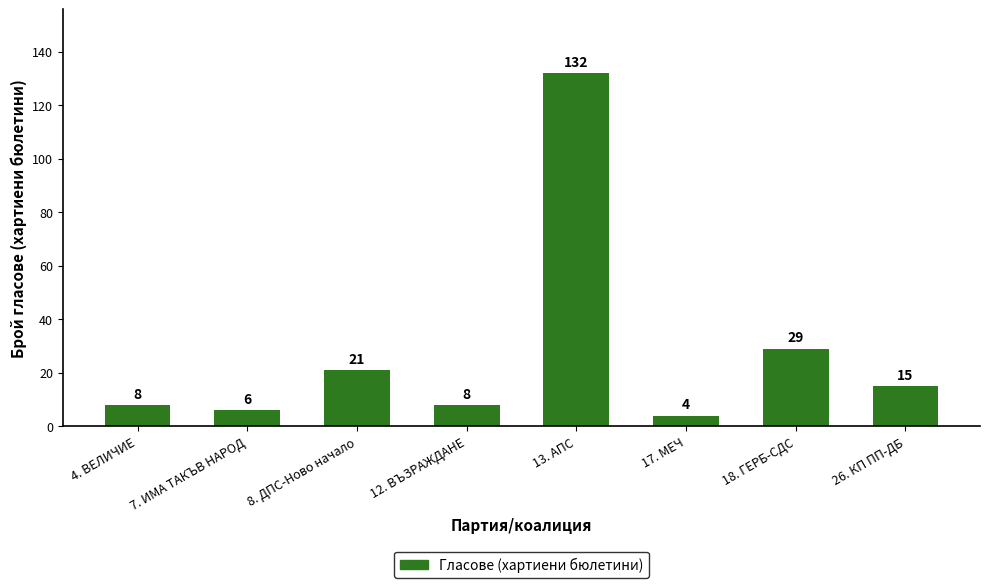

What is the ratio of the value at 7. ИМА ТАКЪВ НАРОД to the value at 17. МЕЧ?

1.5